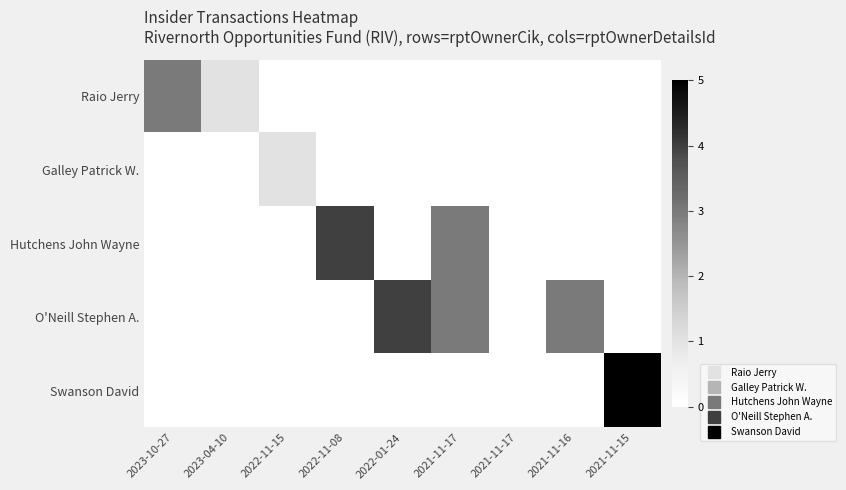

Reading left to right, transcribe all the data shown in this chart.

Raio Jerry: 2023-10-27=3	2023-04-10=1	2022-11-15=0	2022-11-08=0	2022-01-24=0	2021-11-17=0	2021-11-17=0	2021-11-16=0	2021-11-15=0
Galley Patrick W.: 2023-10-27=0	2023-04-10=0	2022-11-15=1	2022-11-08=0	2022-01-24=0	2021-11-17=0	2021-11-17=0	2021-11-16=0	2021-11-15=0
Hutchens John Wayne: 2023-10-27=0	2023-04-10=0	2022-11-15=0	2022-11-08=4	2022-01-24=0	2021-11-17=3	2021-11-17=0	2021-11-16=0	2021-11-15=0
O'Neill Stephen A.: 2023-10-27=0	2023-04-10=0	2022-11-15=0	2022-11-08=0	2022-01-24=4	2021-11-17=3	2021-11-17=0	2021-11-16=3	2021-11-15=0
Swanson David: 2023-10-27=0	2023-04-10=0	2022-11-15=0	2022-11-08=0	2022-01-24=0	2021-11-17=0	2021-11-17=0	2021-11-16=0	2021-11-15=5